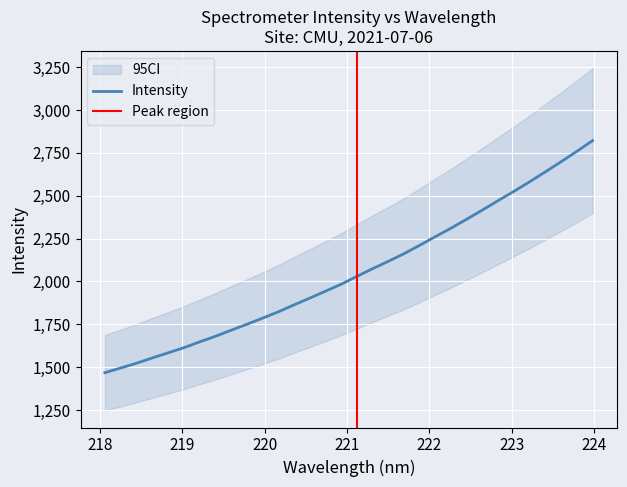

Approximately how many times larger is the value at 222.0721 compared to 223.408?

0.9